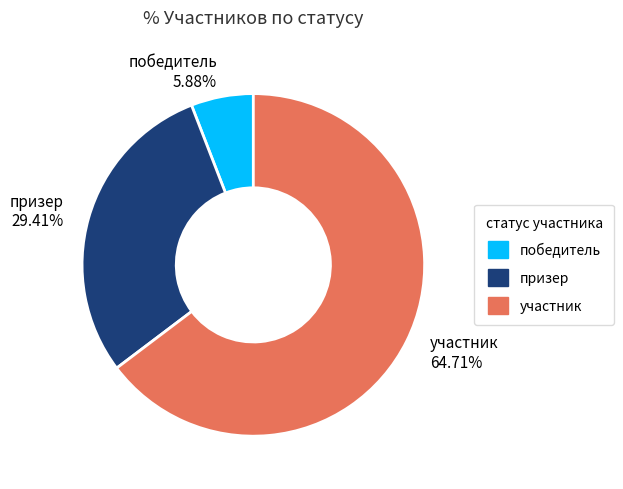

True or false: победитель accounts for 1% of the total.

False